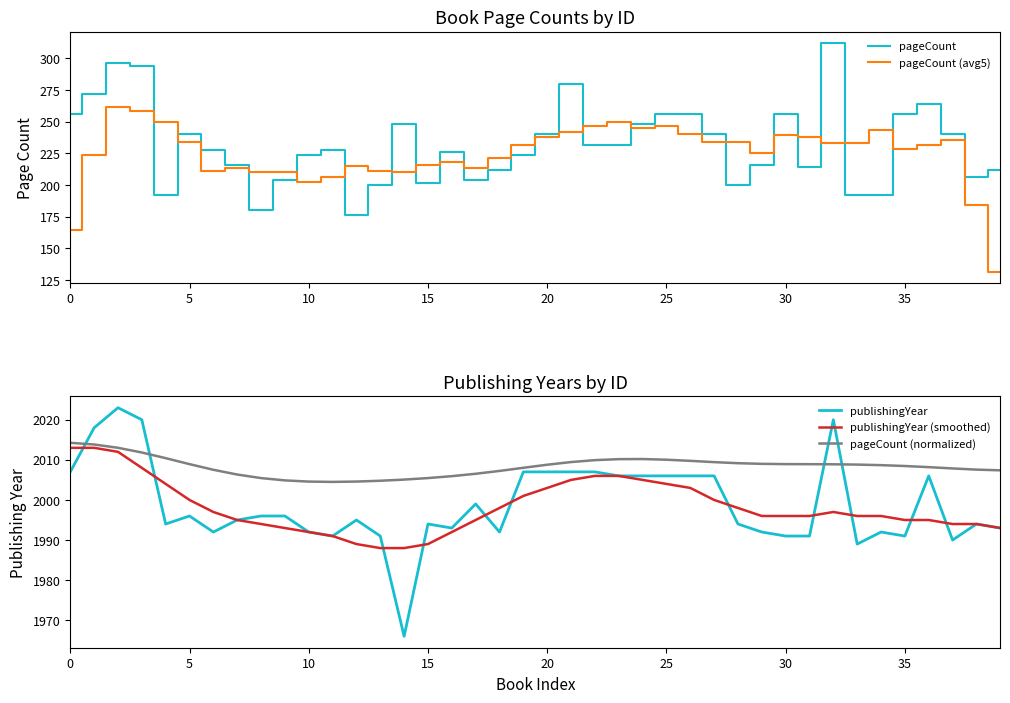

What are all the series names shown in the legend?

pageCount, pageCount (avg5), publishingYear, publishingYear (smoothed), pageCount (normalized)